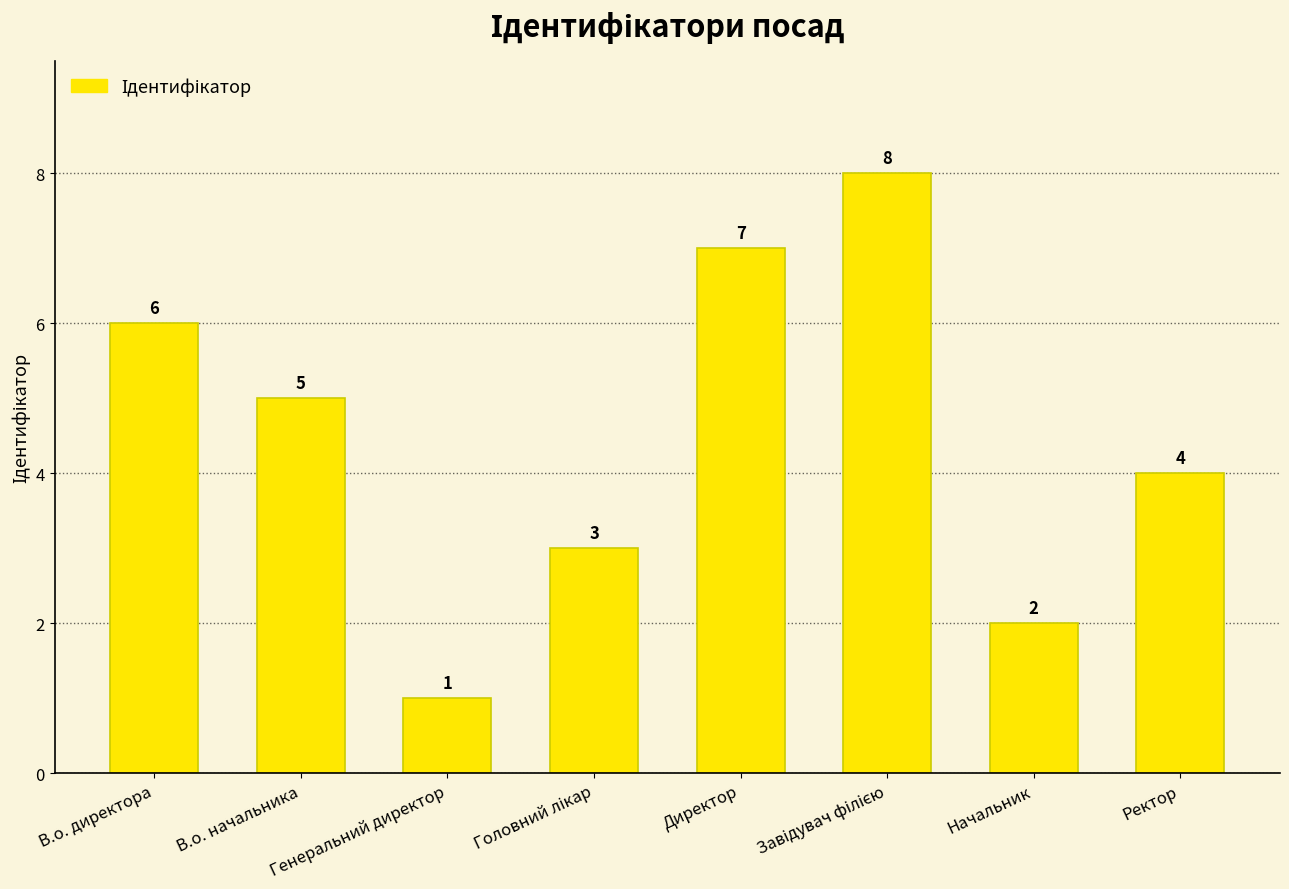

What is the label of the 6th bar from the right?

Генеральний директор